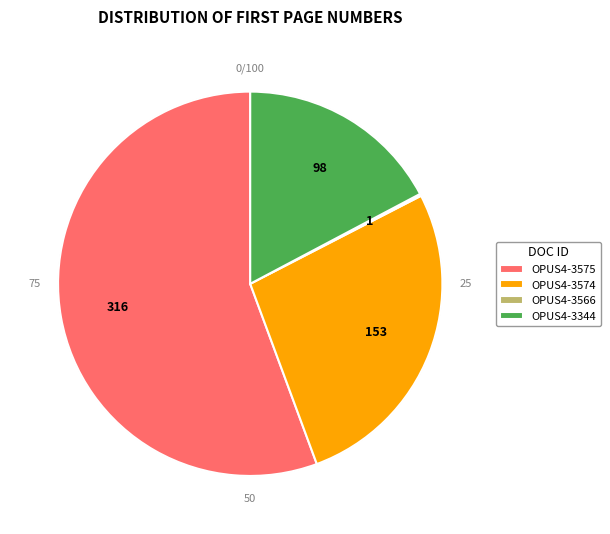

To the nearest percent, what is the average slice percentage?

25%